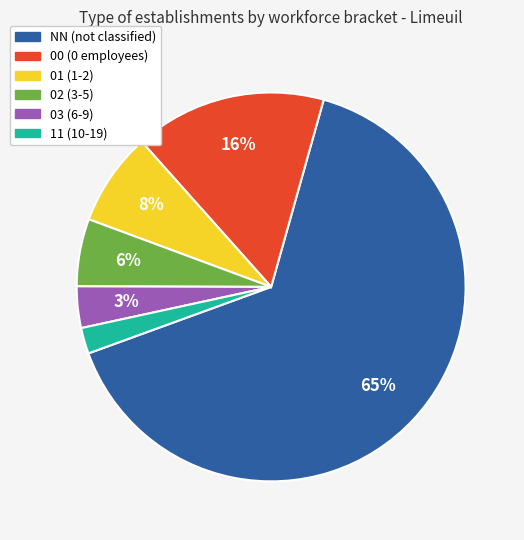

What is the smallest slice in the pie chart?

11